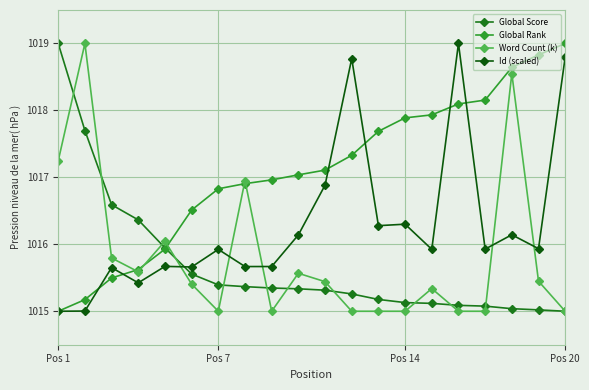

Which category has the highest value in the Global Score series?

Pos 1